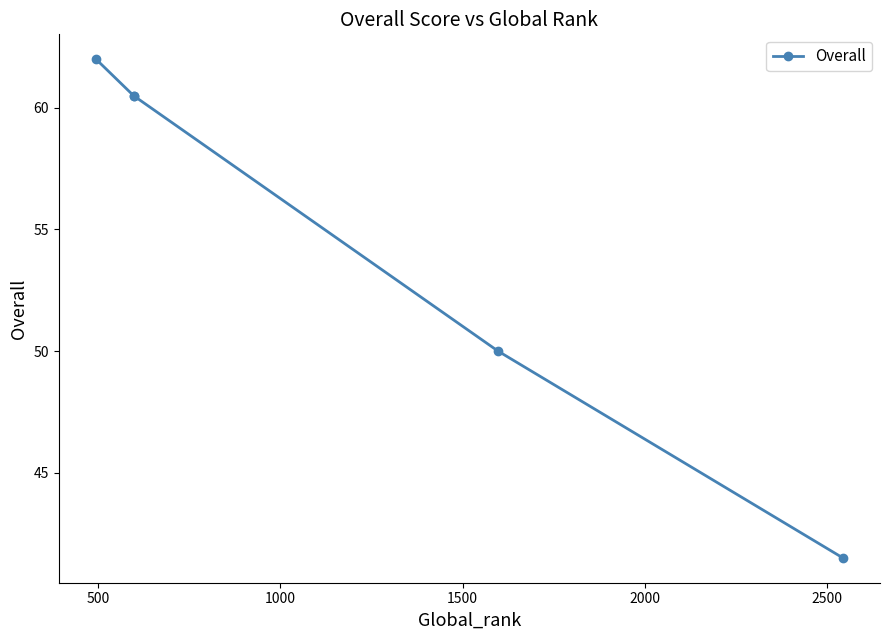

Count the number of data series in this chart.

1